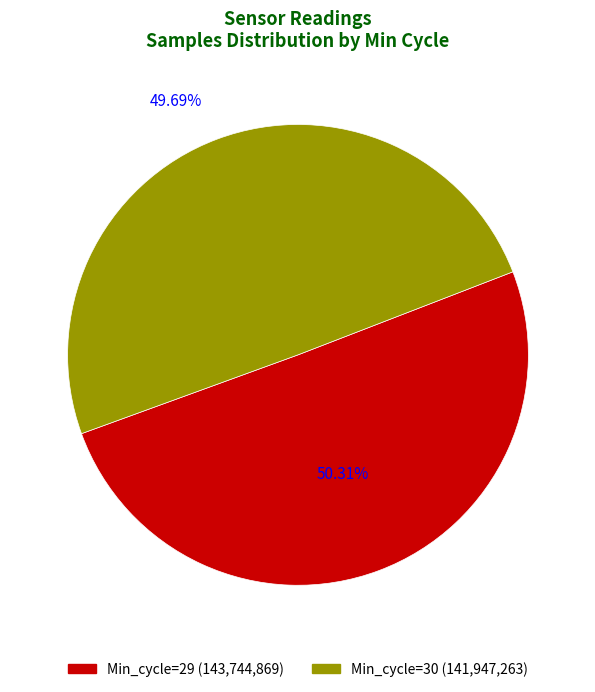

What is the ratio of the value at Min_cycle=30 to the value at Min_cycle=29?

1.0